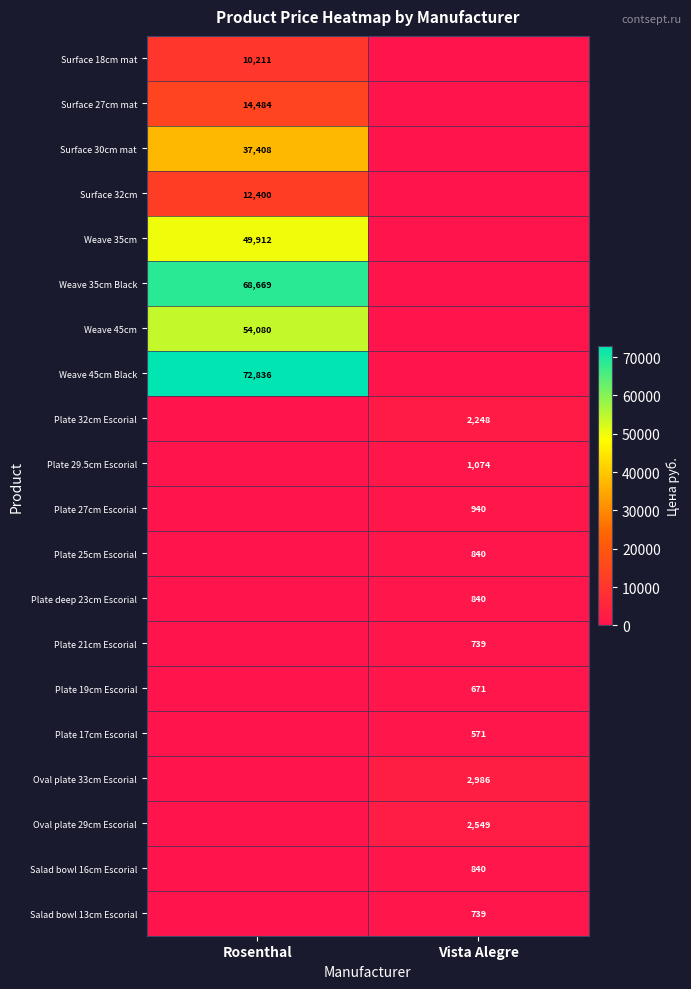

What is the difference between the highest and lowest values at Vista Alegre?

2986